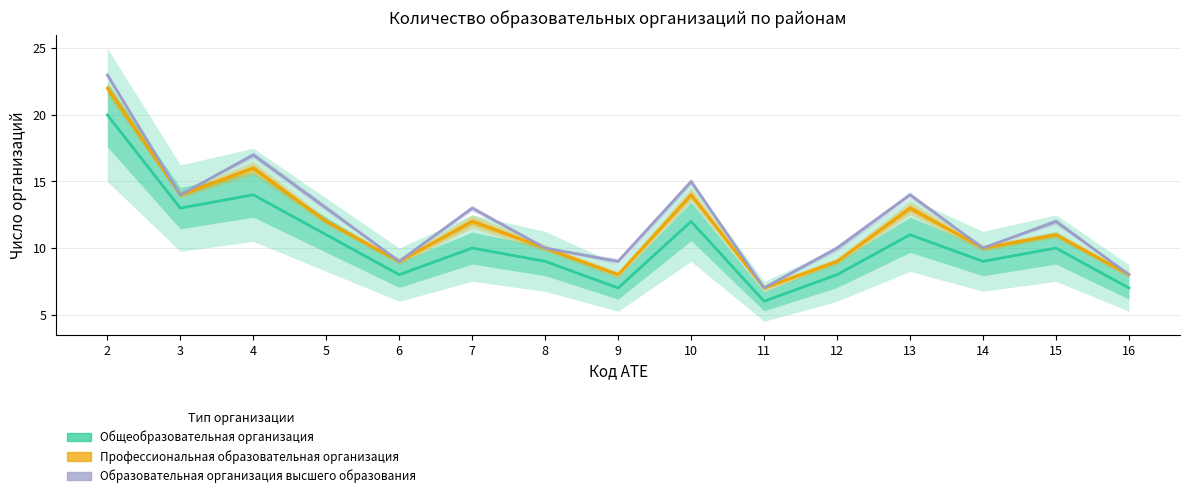

What is the lowest value of the Общеобразовательная организация series?

6